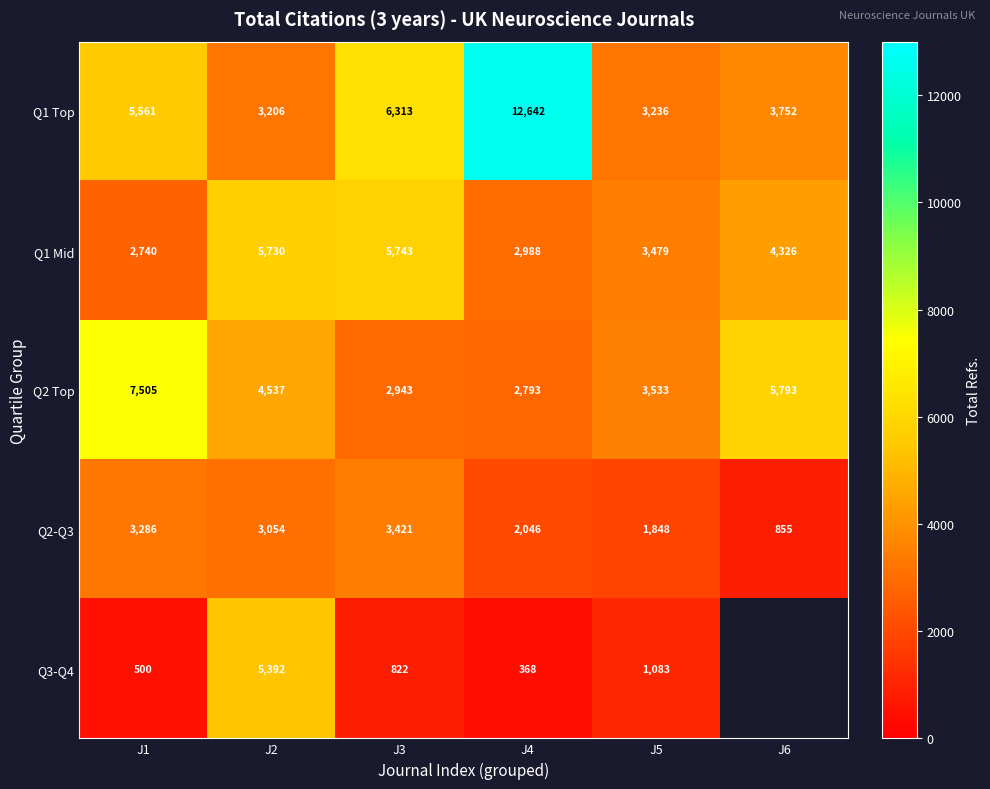

What is the difference between the Q1 Top values at J1 and J5?

2325